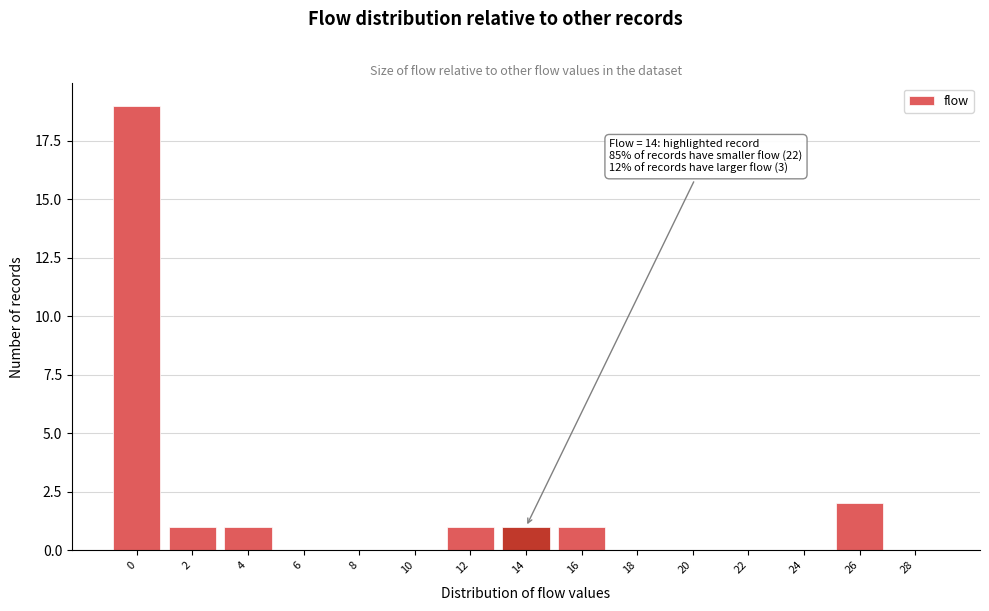

Reading left to right, what are all the values shown in this chart?

0=19	2=1	4=1	6=0	8=0	10=0	12=1	14=1	16=1	18=0	20=0	22=0	24=0	26=2	28=0